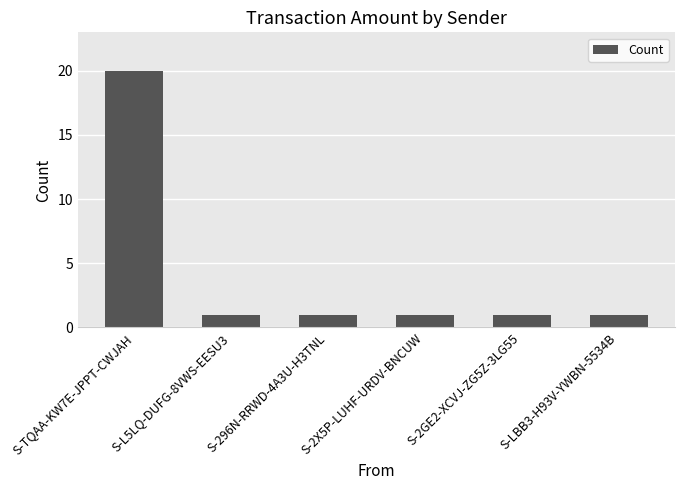

What position from the right is S-2X5P-LUHF-URDV-BNCUW?

3